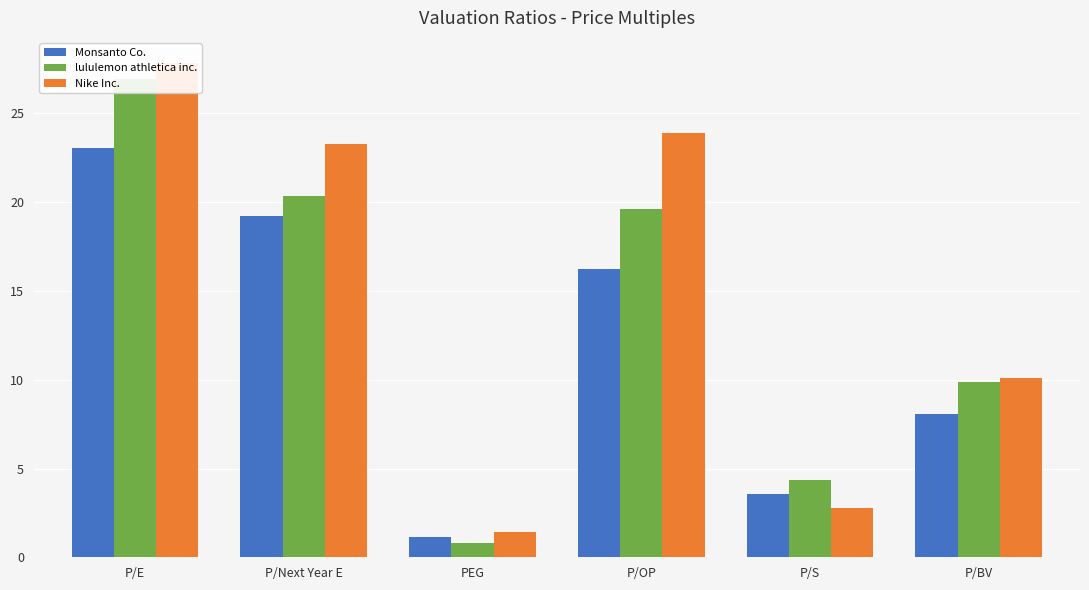

What is the label of the 3rd bar from the left?

PEG